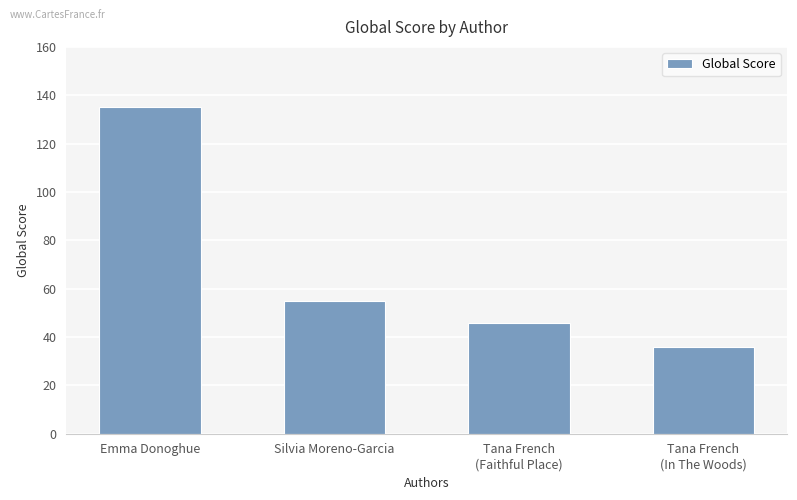

What value does the data have at Silvia Moreno-Garcia, to the nearest 10?

60